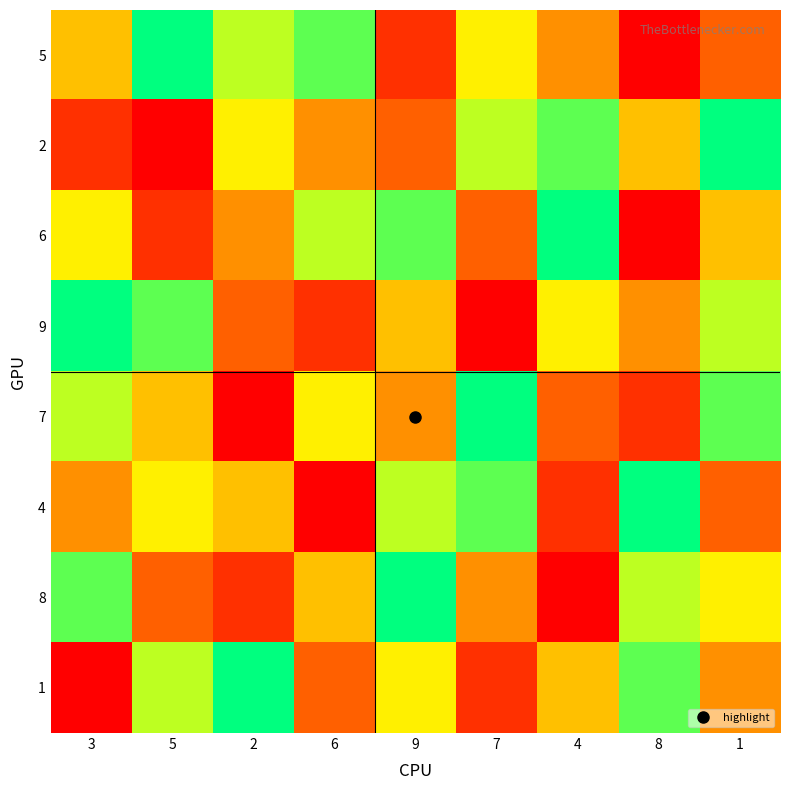

Reading left to right, what are all the values shown in this chart?

5: 3=5	5=9	2=7	6=8	9=2	7=6	4=4	8=1	1=3
2: 3=2	5=1	2=6	6=4	9=3	7=7	4=8	8=5	1=9
6: 3=6	5=2	2=4	6=7	9=8	7=3	4=9	8=1	1=5
9: 3=9	5=8	2=3	6=2	9=5	7=1	4=6	8=4	1=7
7: 3=7	5=5	2=1	6=6	9=4	7=9	4=3	8=2	1=8
4: 3=4	5=6	2=5	6=1	9=7	7=8	4=2	8=9	1=3
8: 3=8	5=3	2=2	6=5	9=9	7=4	4=1	8=7	1=6
1: 3=1	5=7	2=9	6=3	9=6	7=2	4=5	8=8	1=4